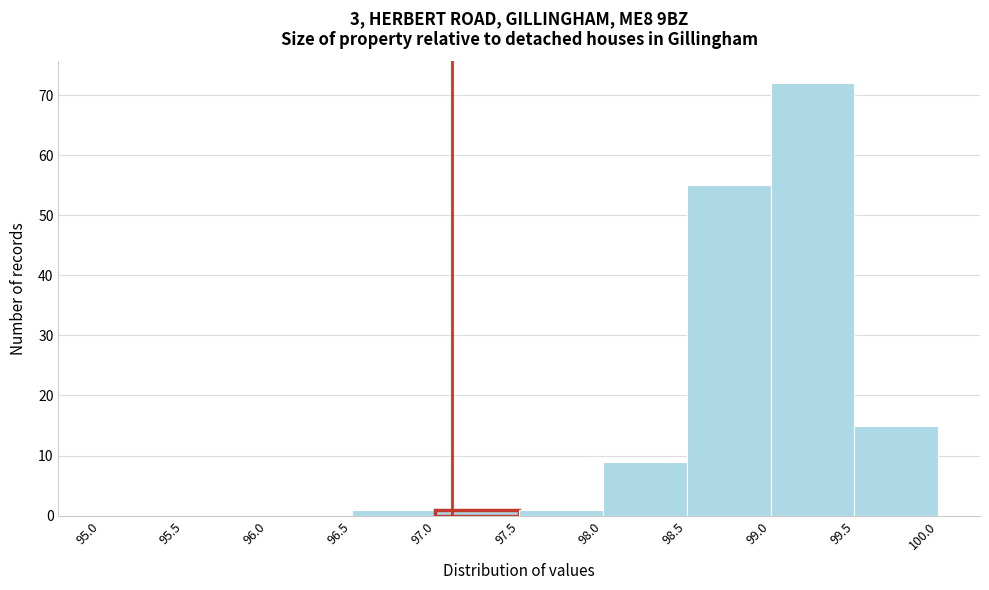

Reading left to right, list every bar in this chart as the range it spans on the x-axis followed by its height. The values are not printed on the chart, so give them approximately, as read against the axis.

95.0 to 95.5: 0
95.5 to 96.0: 0
96.0 to 96.5: 0
96.5 to 97.0: 1
97.0 to 97.5: 1
97.5 to 98.0: 1
98.0 to 98.5: 9
98.5 to 99.0: 55
99.0 to 99.5: 72
99.5 to 100.0: 15